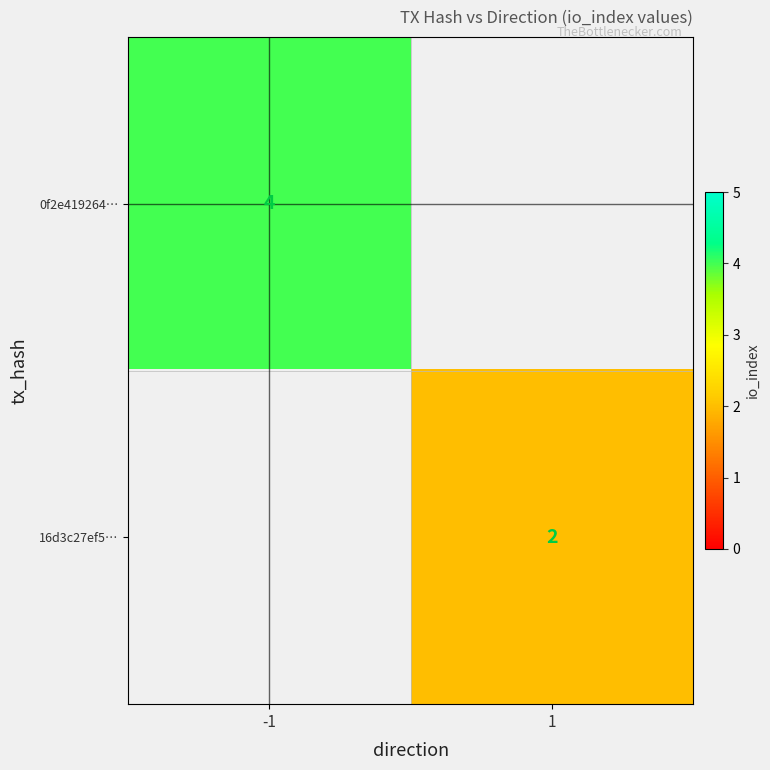

Is it true that 0f2e419264… equals 4 at -1?

True